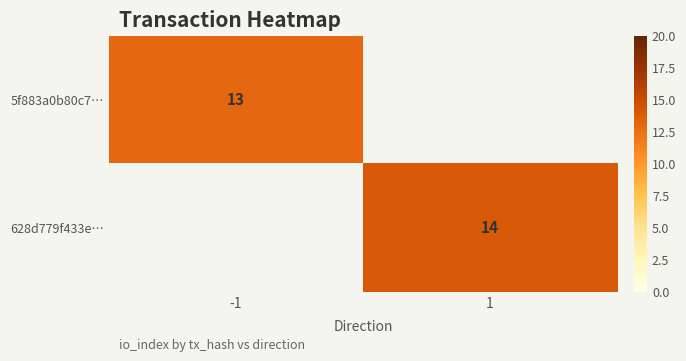

The 5f883a0b80c7… series shows 21 at -1. True or false?

False